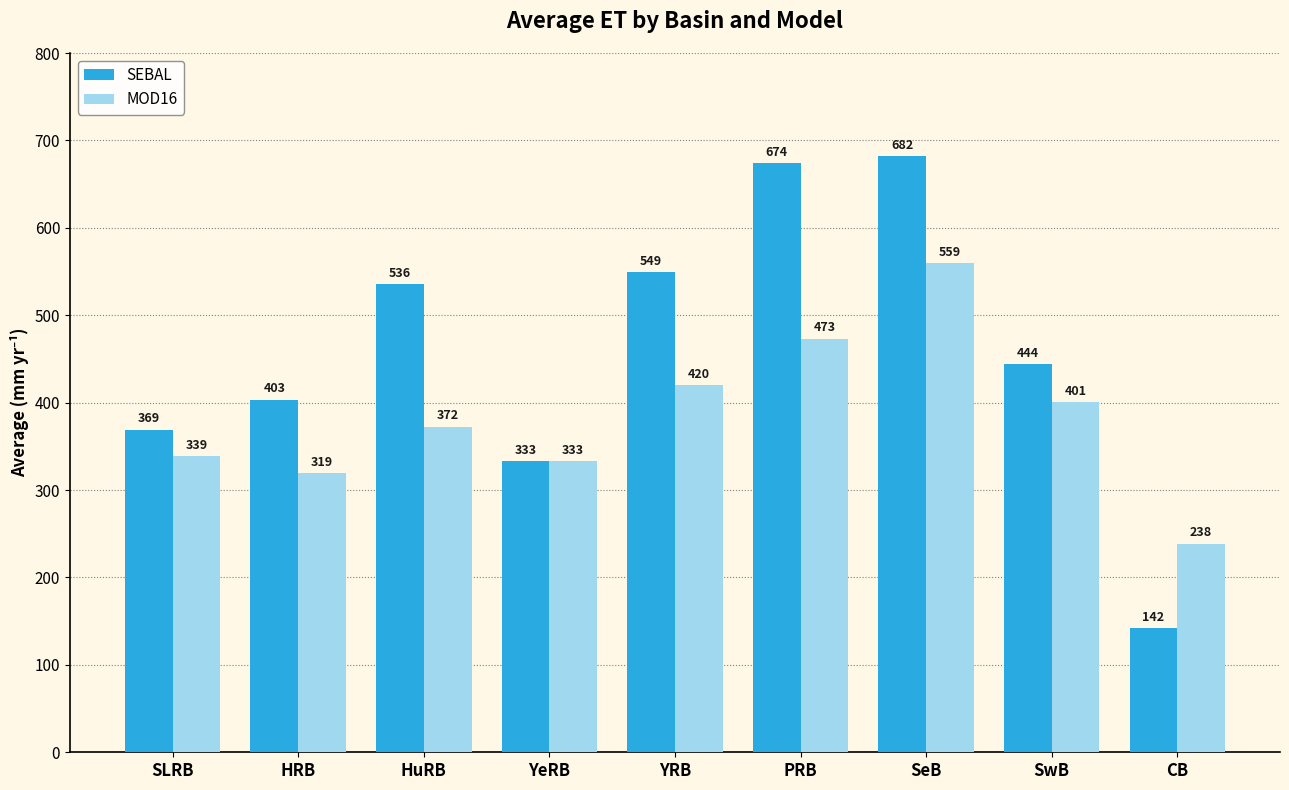

Rank the series by their maximum value, from highest to lowest.

SEBAL, MOD16